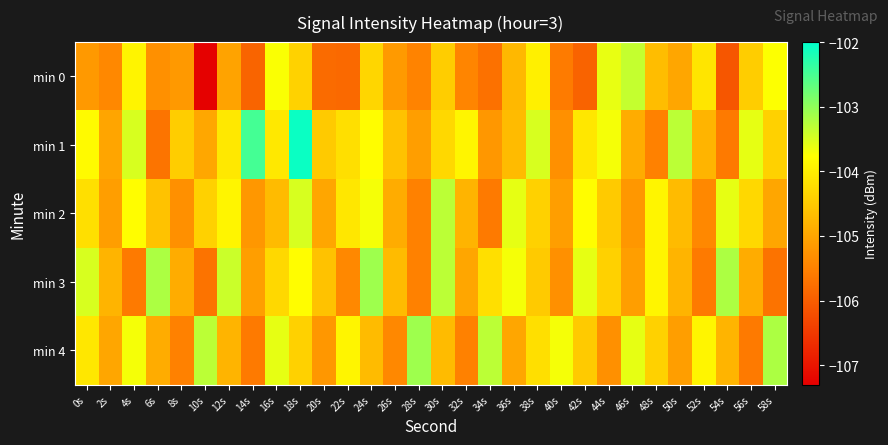

At which category is the sum across all series the highest?

18s